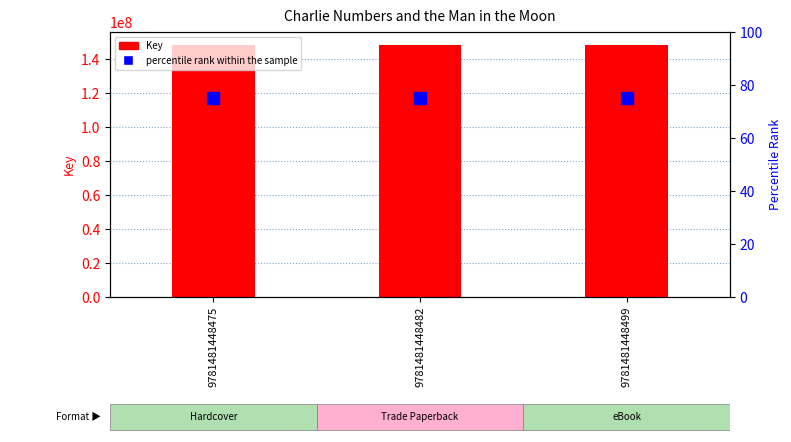

What is the highest value of the Key series?

148435437